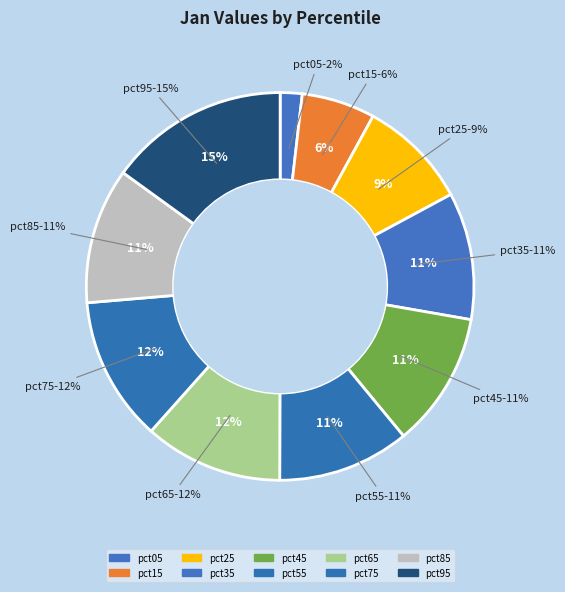

Does pct15 account for over 50% of the chart?

No